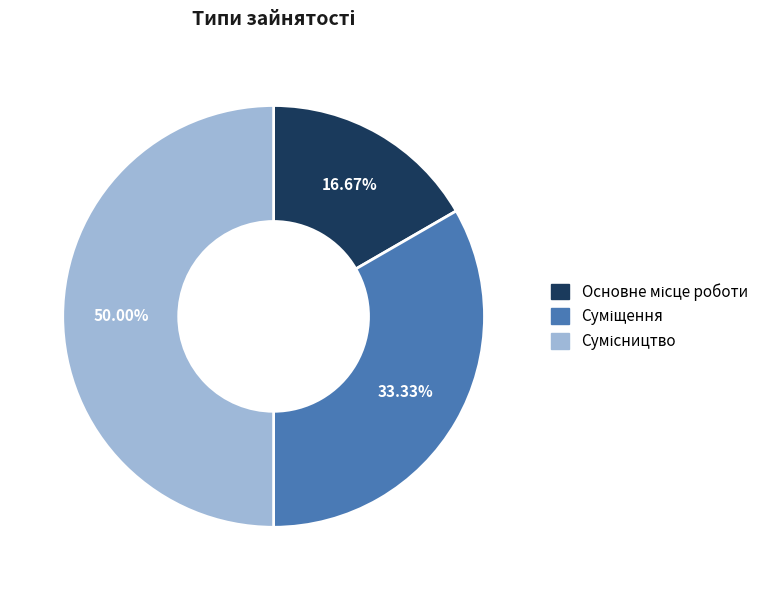

To the nearest percent, what is the average slice percentage?

33%